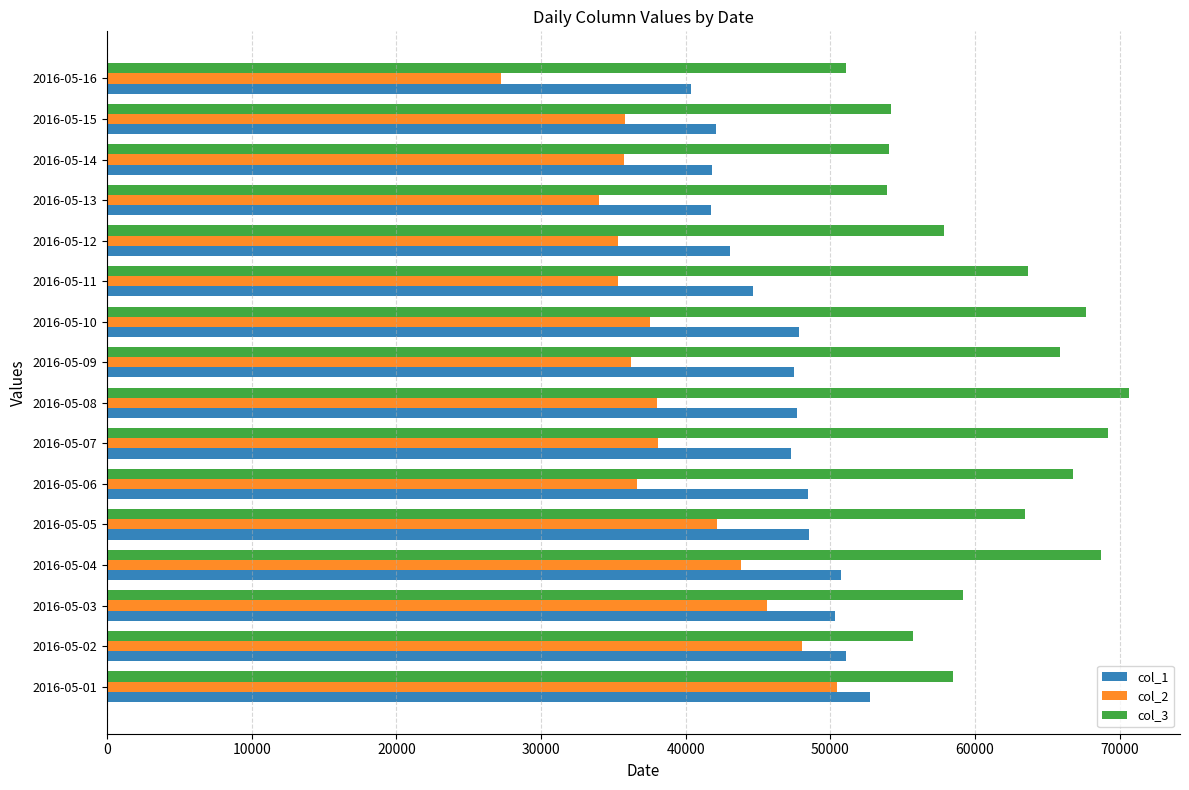

What is the difference between the highest and lowest values at 2016-05-15?

18440